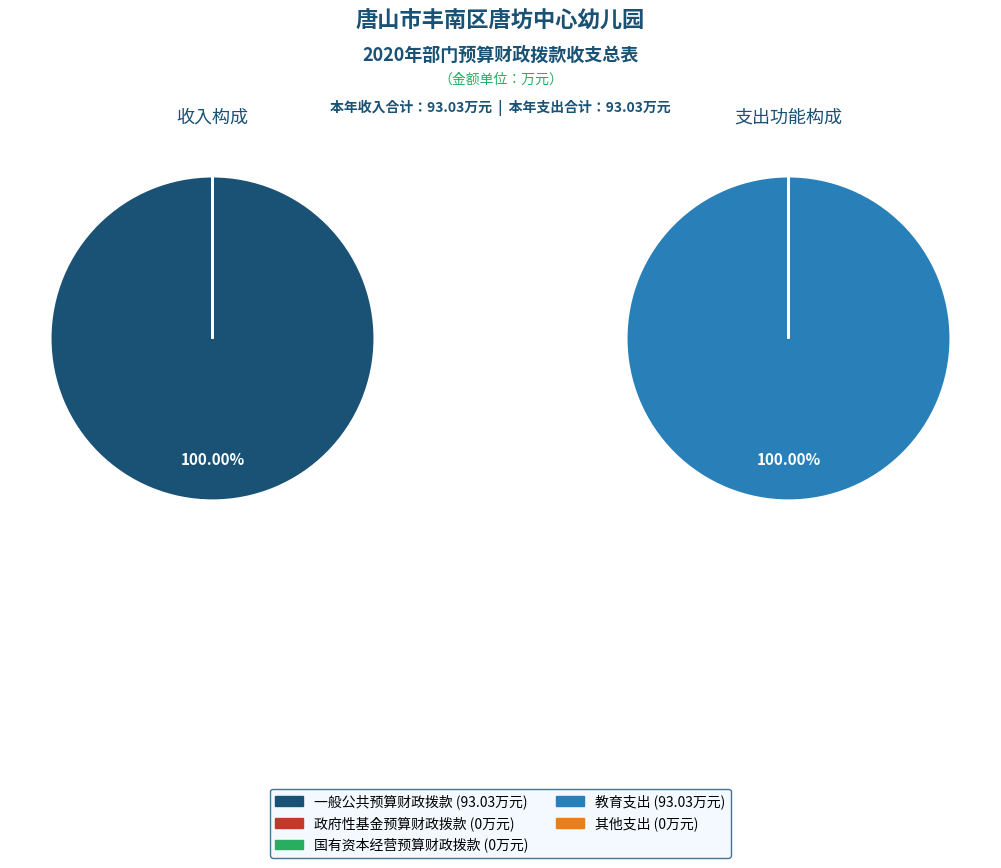

True or false: 国有资本经营预算财政拨款 accounts for 14% of the total.

False